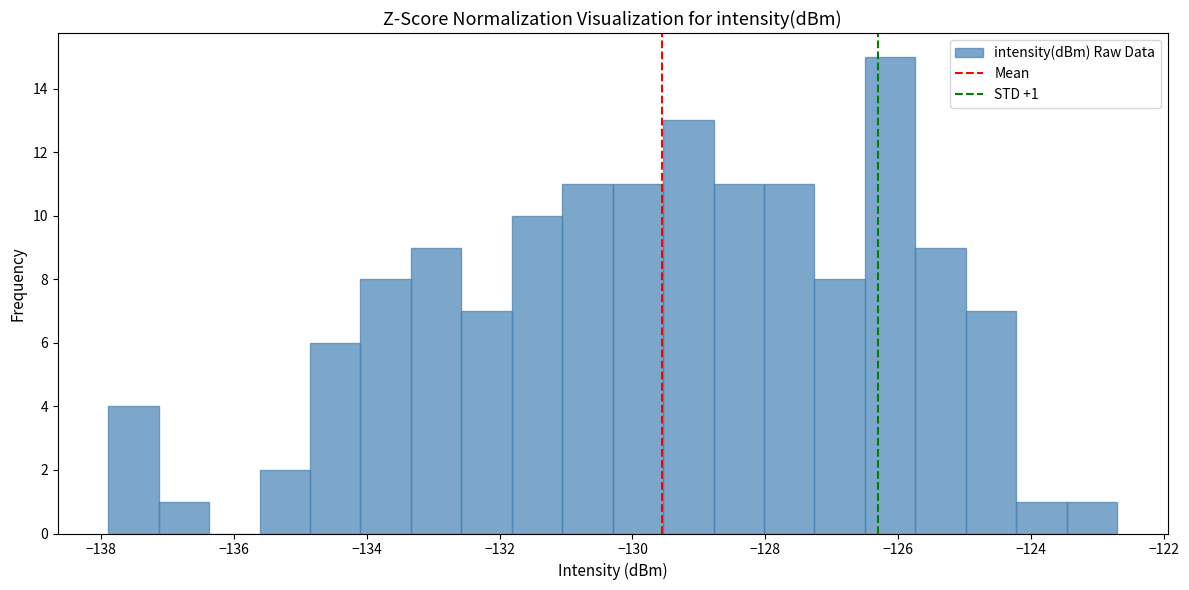

Around what value on the x-axis is the tallest bar? Give the approximate position of its centre, as read against the axis.

-126.2